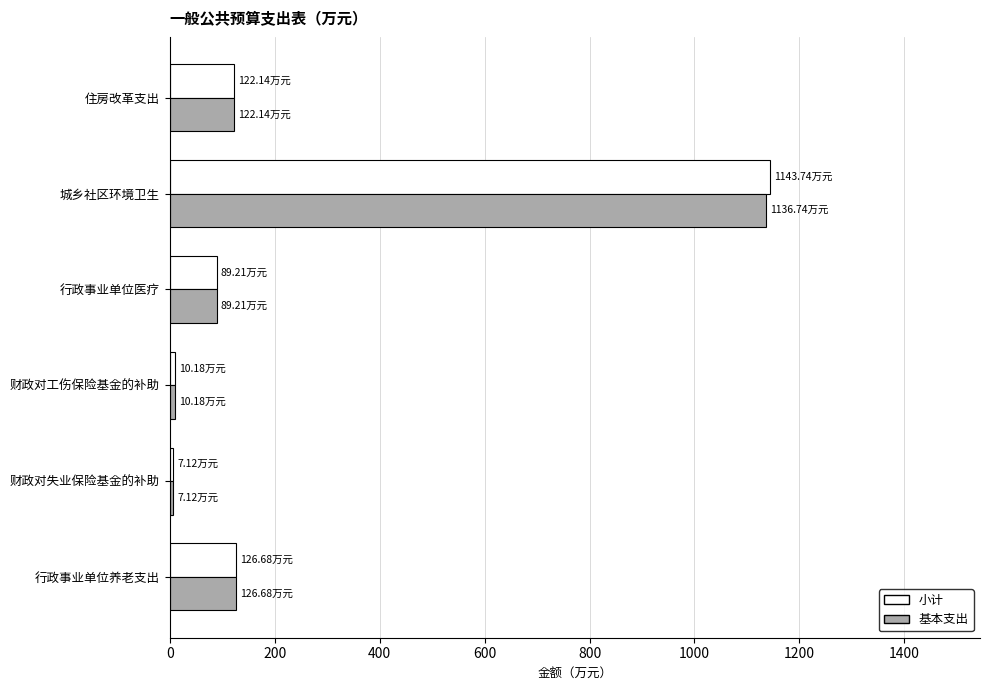

How many data points in 基本支出 are less than 122?

3